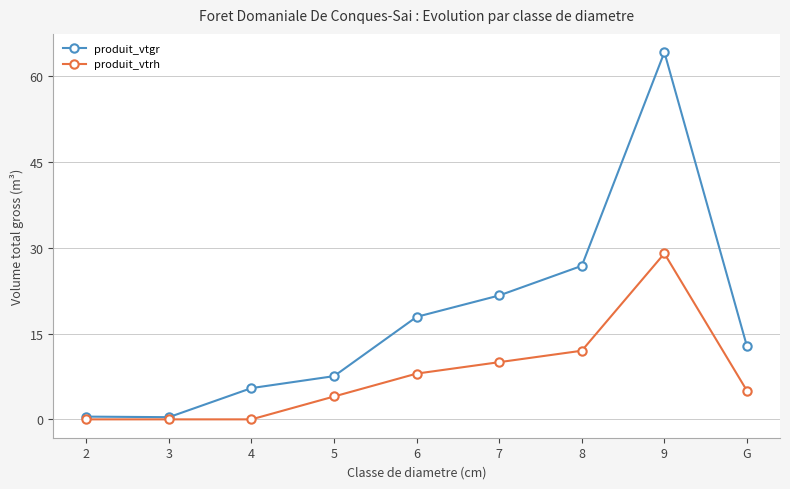

What is the label of the 1st point from the right?

G